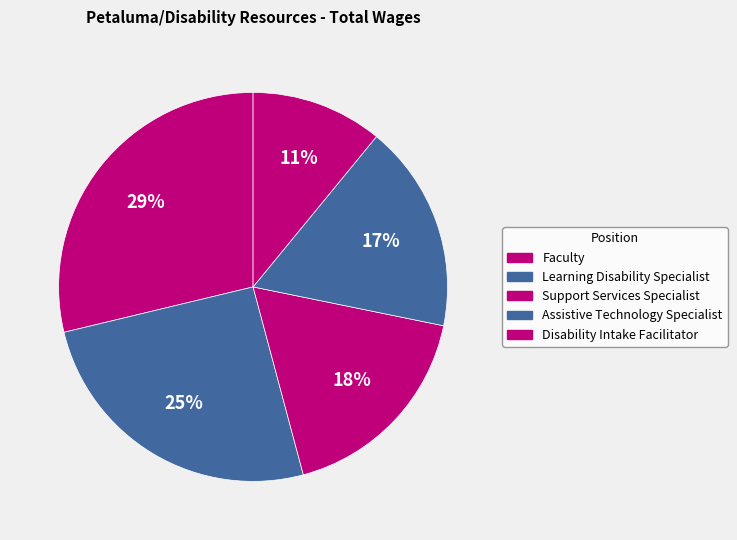

To the nearest percent, what is the combined percentage of Support Services Specialist and Disability Intake Facilitator?

29%